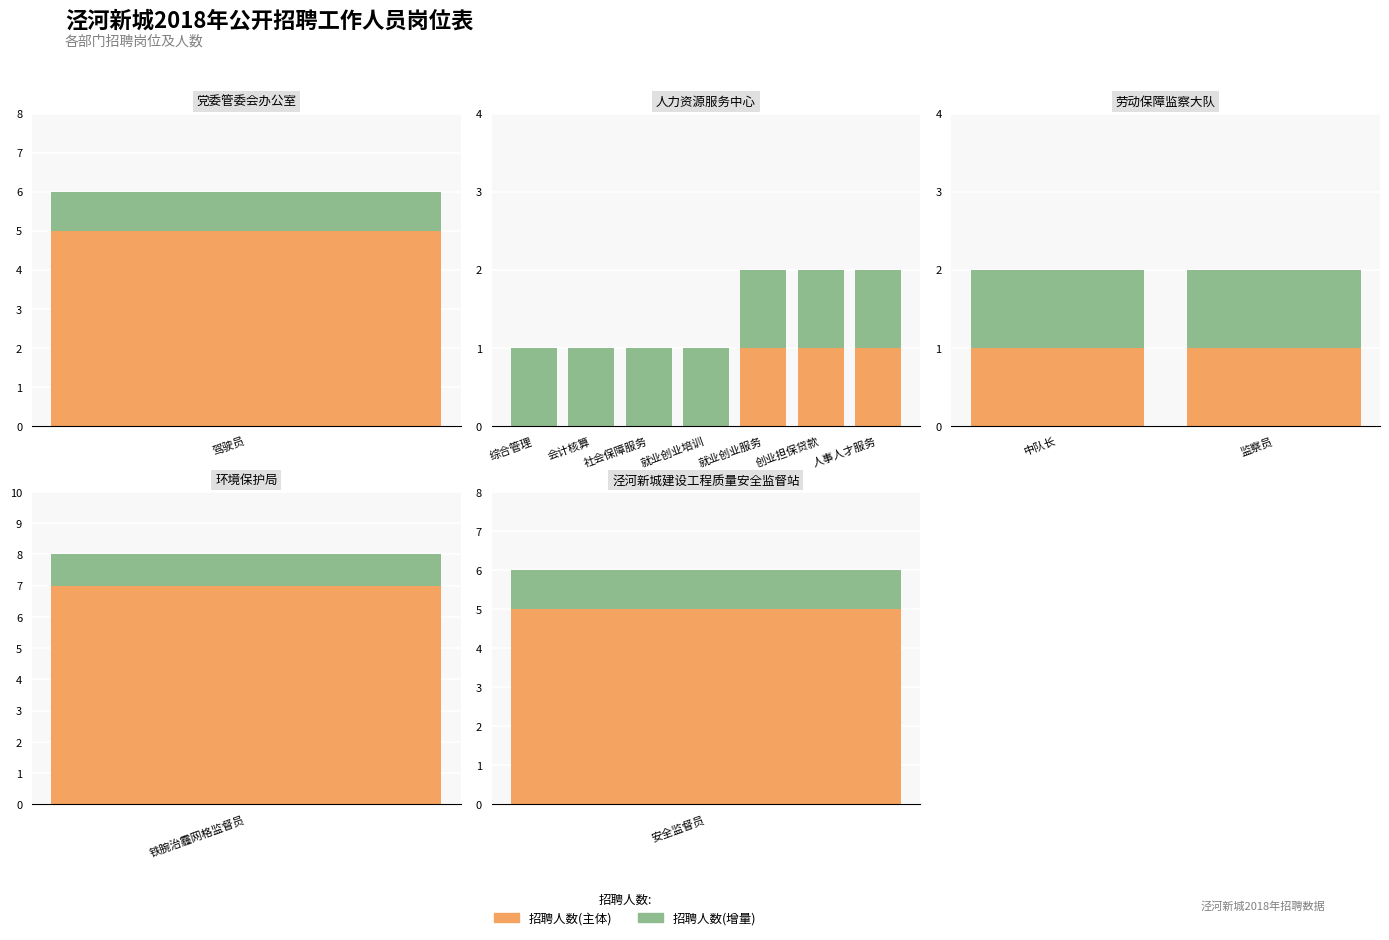

Are the bars horizontal?

No